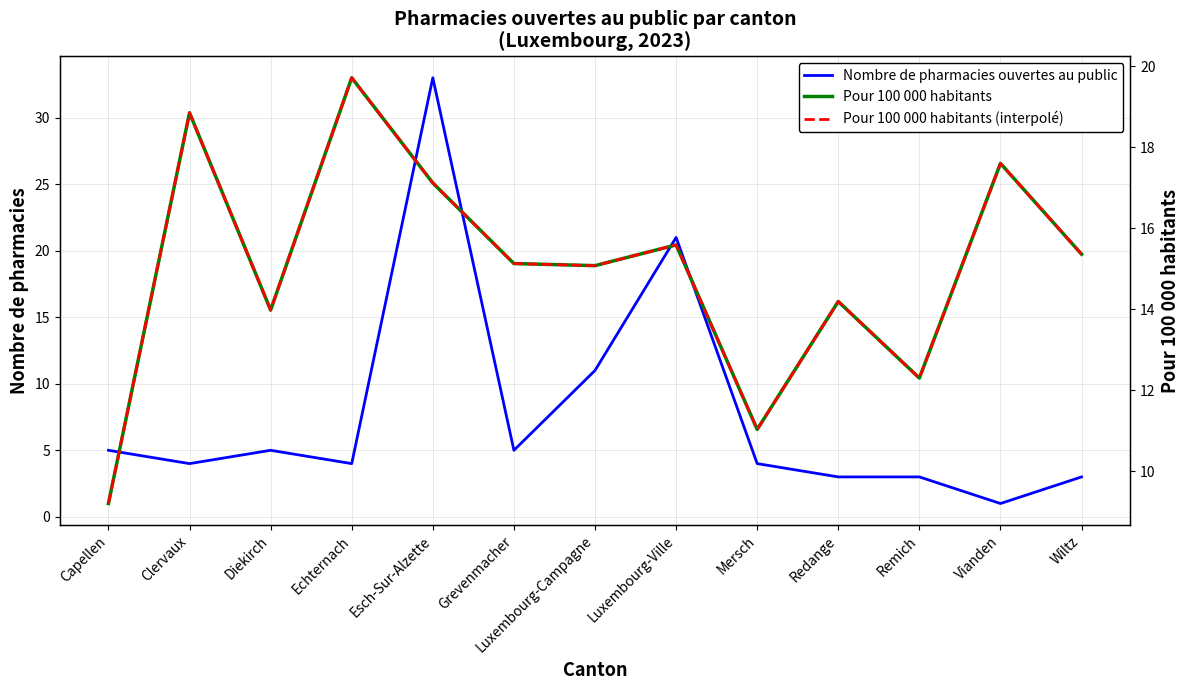

Between Vianden and Luxembourg-Ville, which is larger?

Luxembourg-Ville